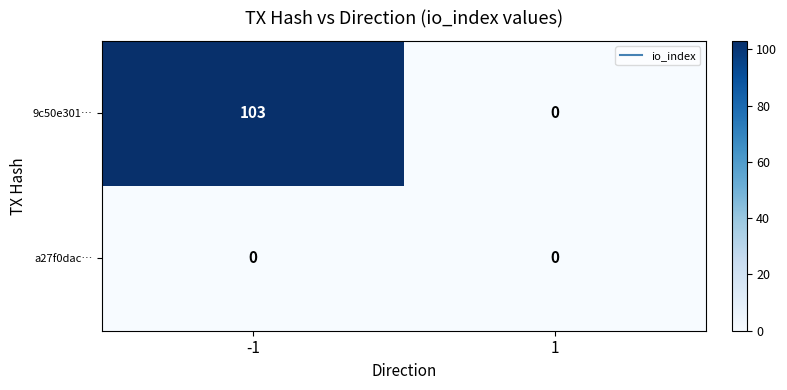

Which series changed the most between -1 and 1?

9c50e301…